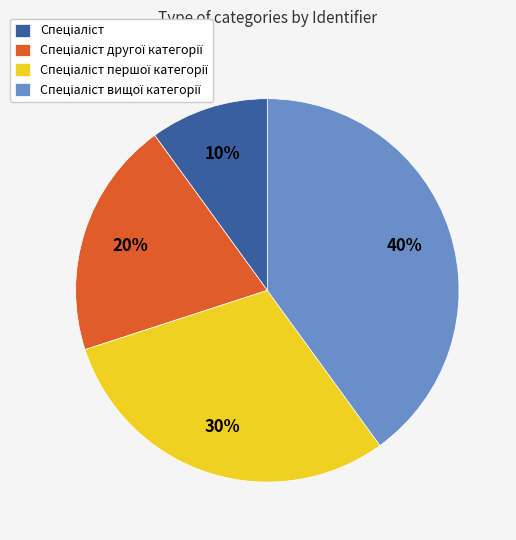

Does any single category account for the majority?

No